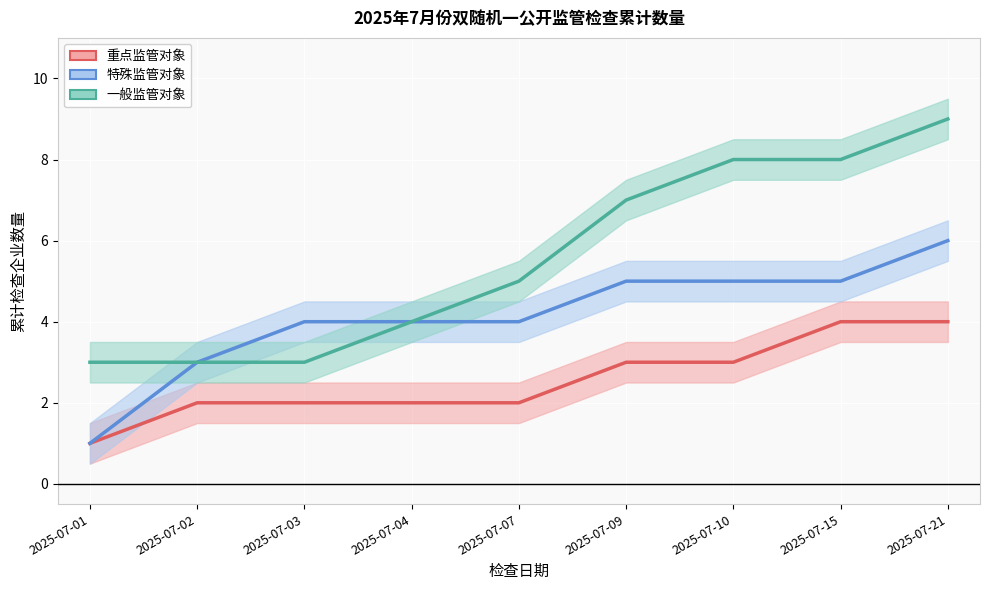

What is the average value of the 特殊监管对象 series?

4